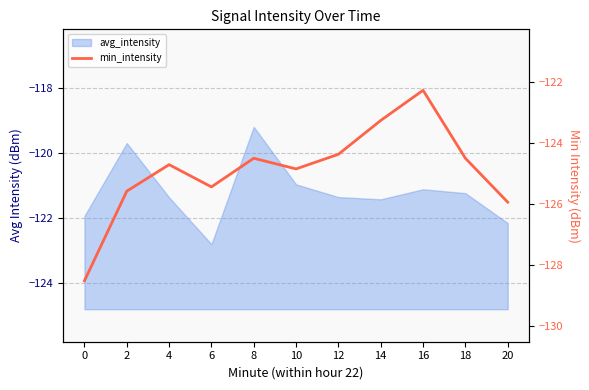

Rank the categories by value from highest to lowest.

16, 14, 12, 8, 18, 4, 10, 6, 2, 20, 0